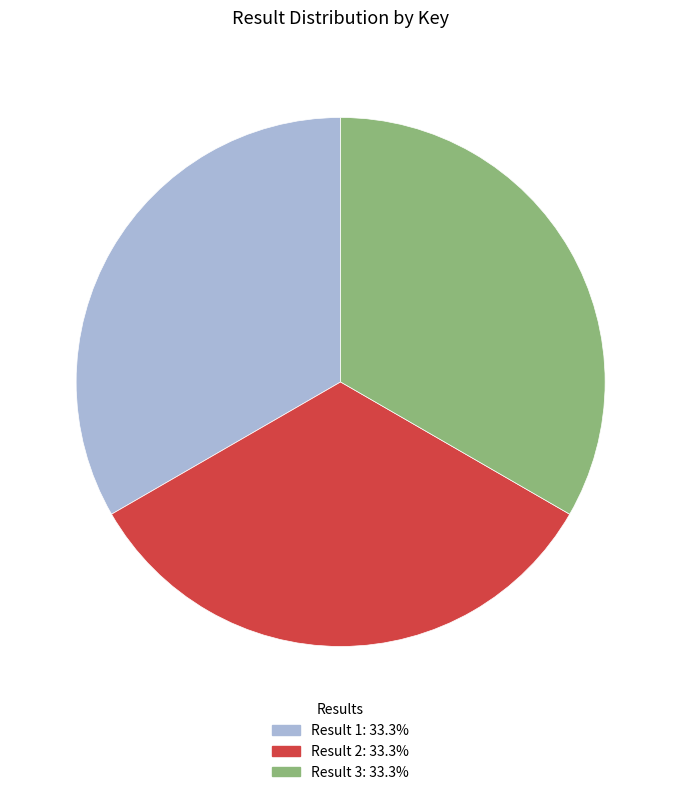

Is there any slice that represents more than half of the pie?

No